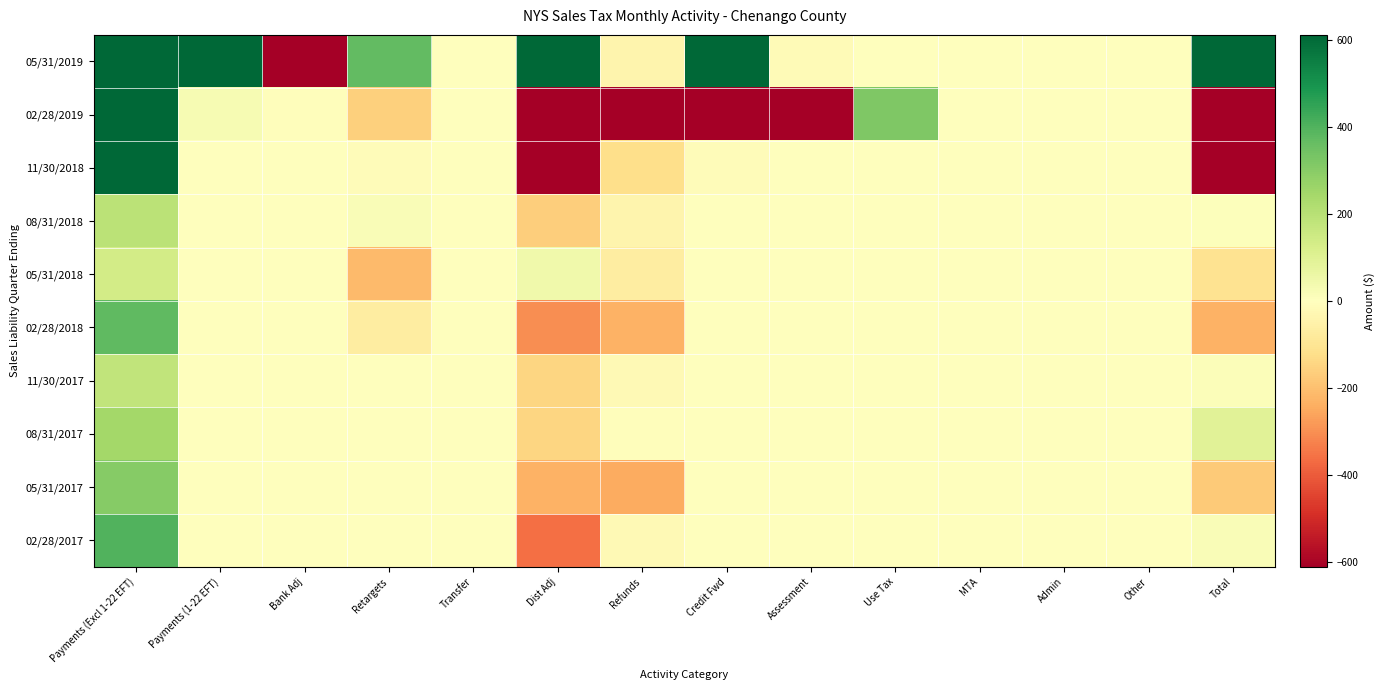

Rank the series by their maximum value, from highest to lowest.

05/31/2019, 02/28/2019, 11/30/2018, 02/28/2017, 02/28/2018, 05/31/2017, 08/31/2017, 08/31/2018, 11/30/2017, 05/31/2018